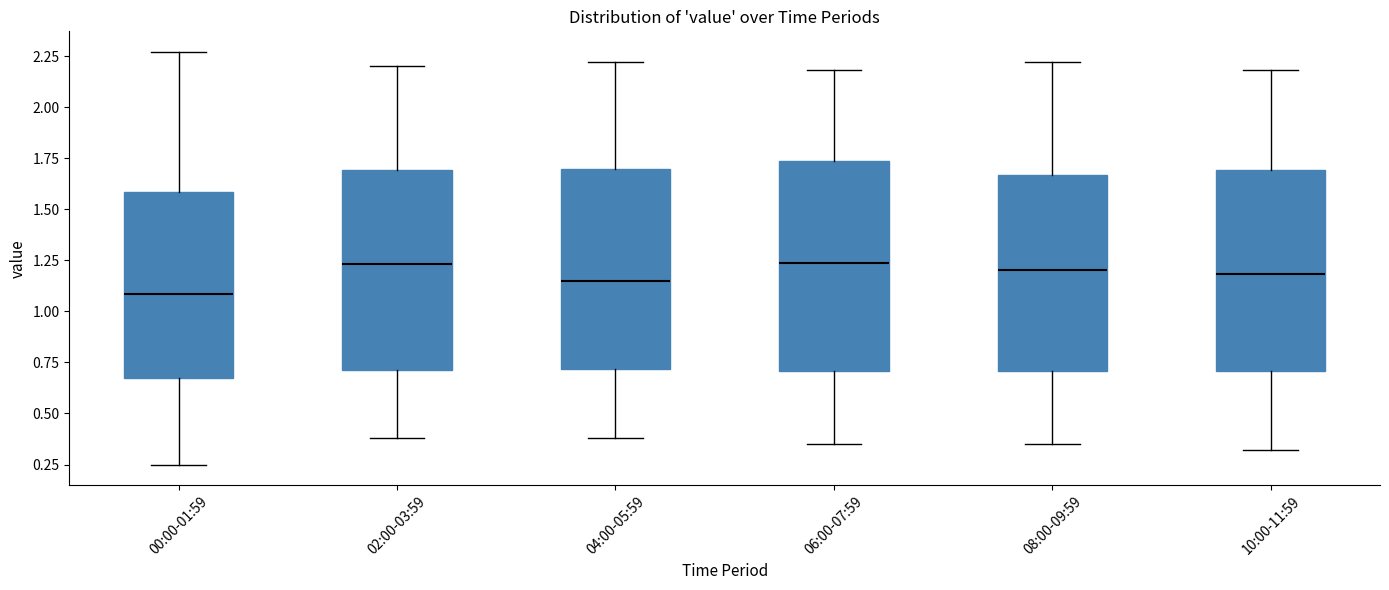

Where does the upper whisker of the box for 00:00-01:59 end on the y-axis? The values are not printed on the chart, so give them approximately, as read against the axis.

2.25